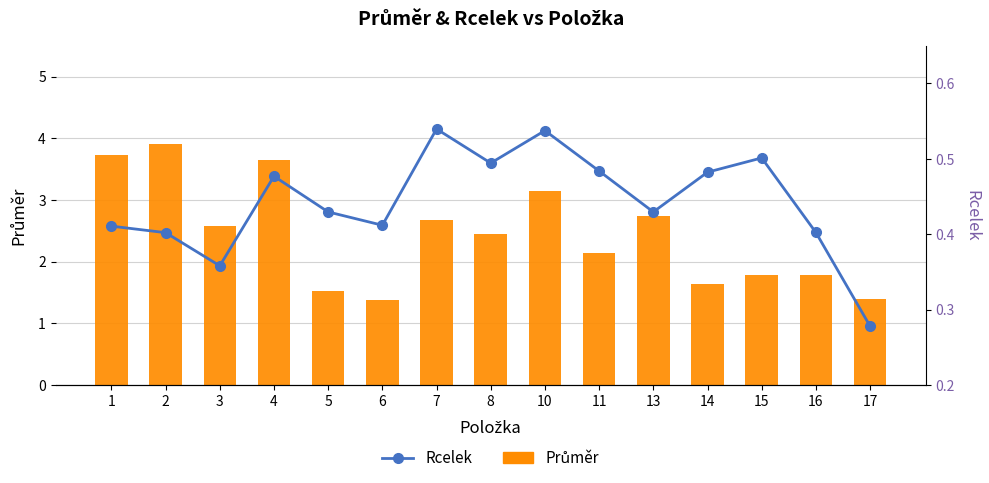

Which category has the lowest value in the Průměr series?

6